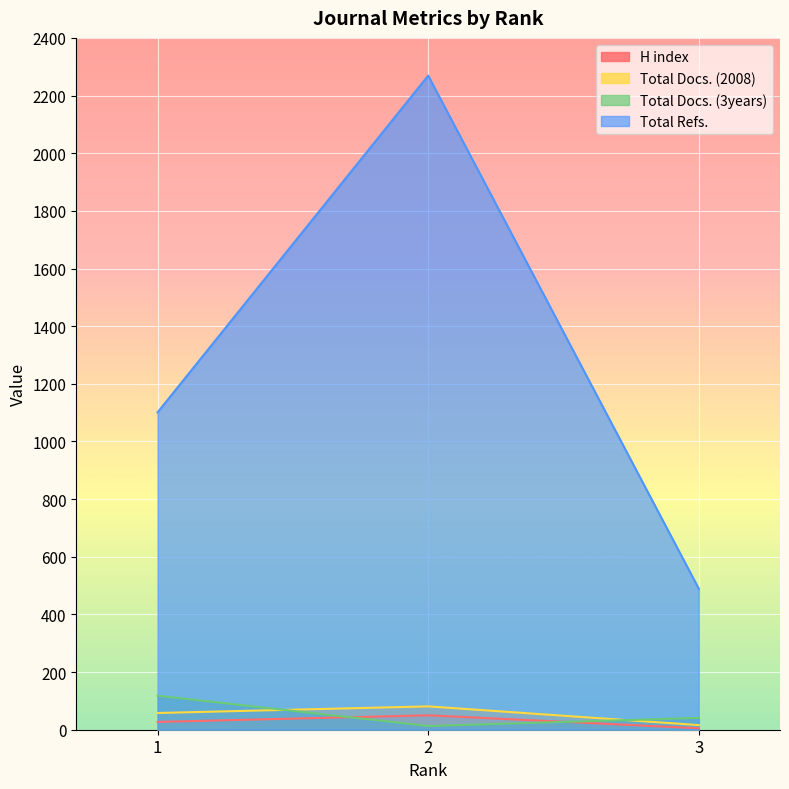

Which series has the largest range (max minus min)?

Total Refs.